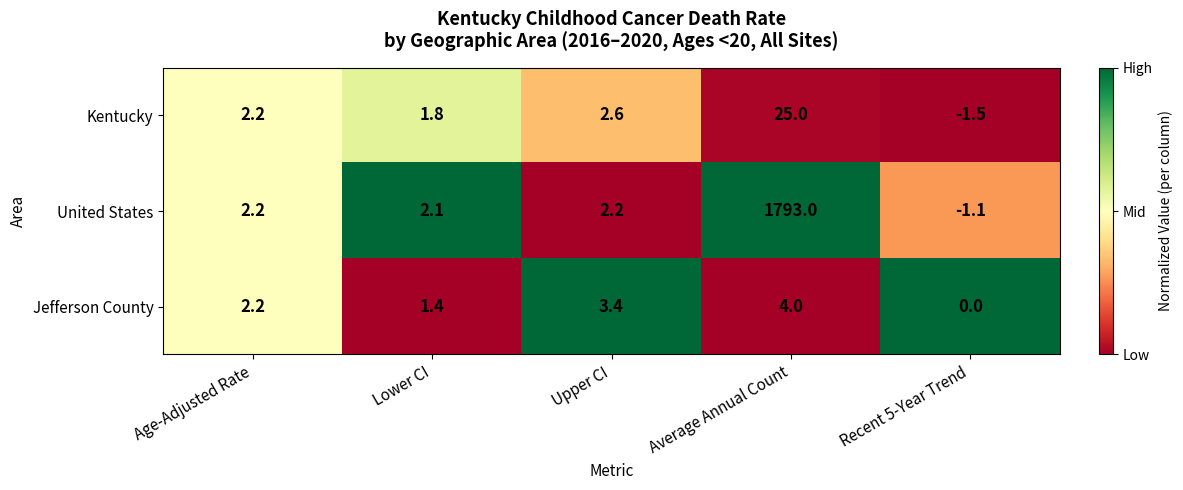

What is the spread (max minus min) of values at Recent 5-Year Trend?

1.5